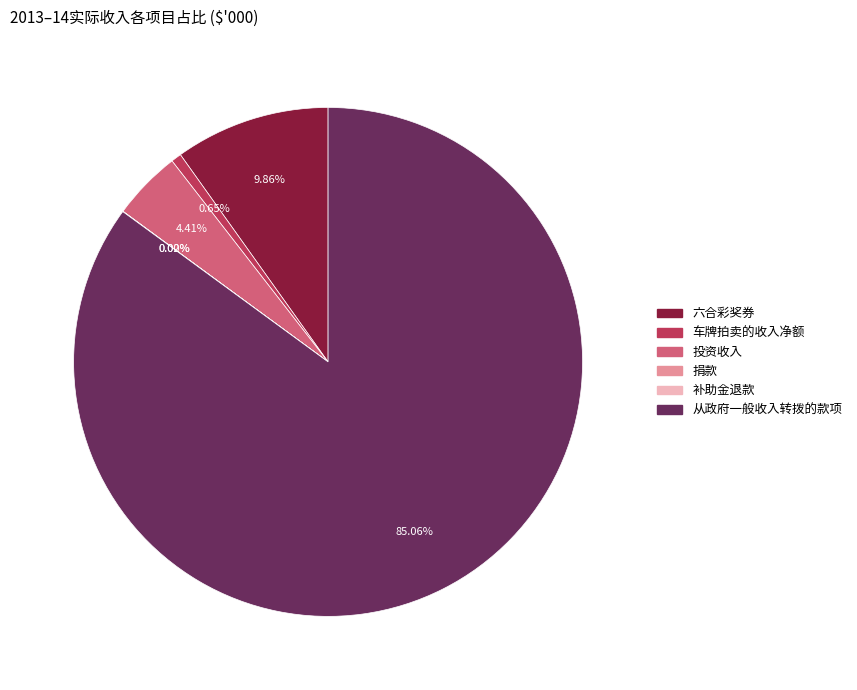

What is the largest slice in the pie chart?

从政府一般收入转拨的款项